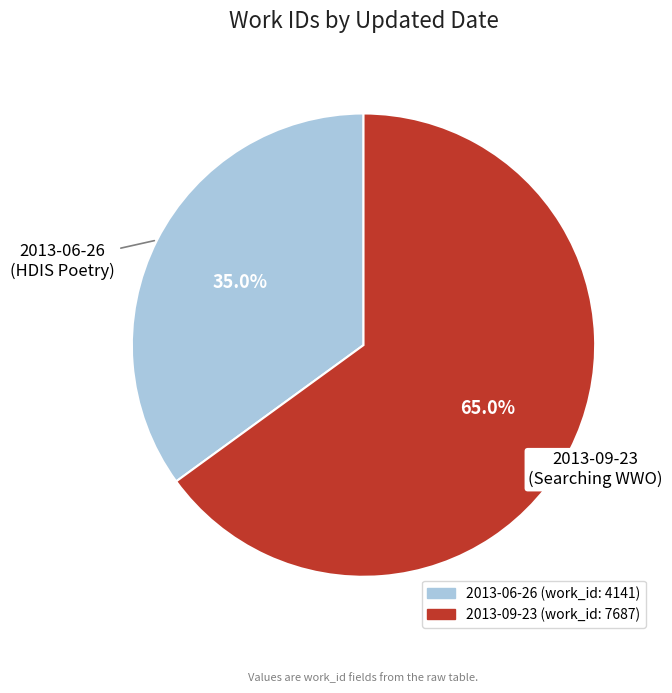

Does 2013-09-23 represent more than half of the total?

Yes